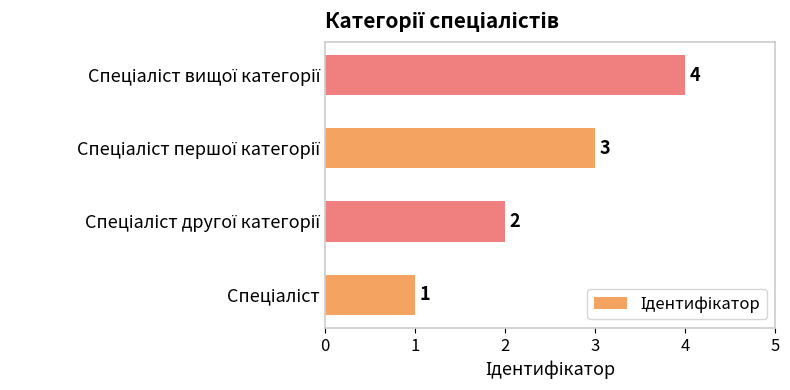

What is the difference between the maximum and minimum values?

3